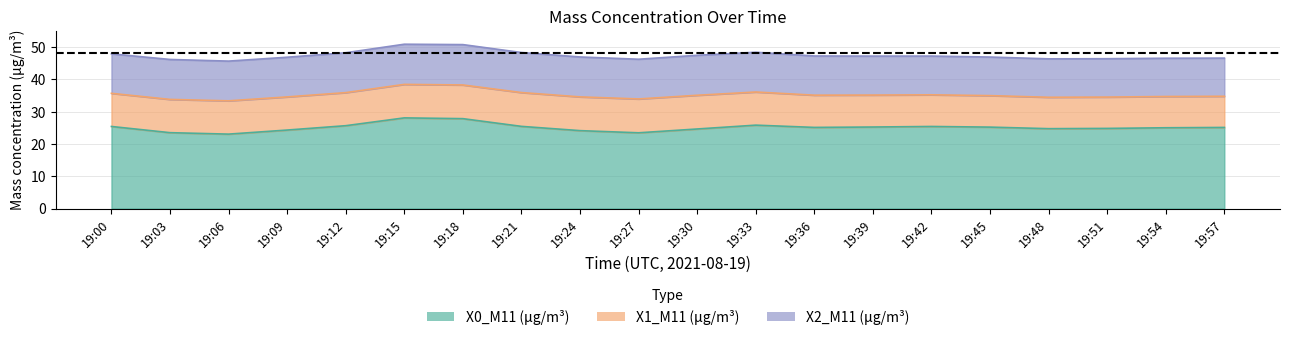

True or false: X1_M11 (μg/m³) and X2_M11 (μg/m³) intersect in this chart.

False